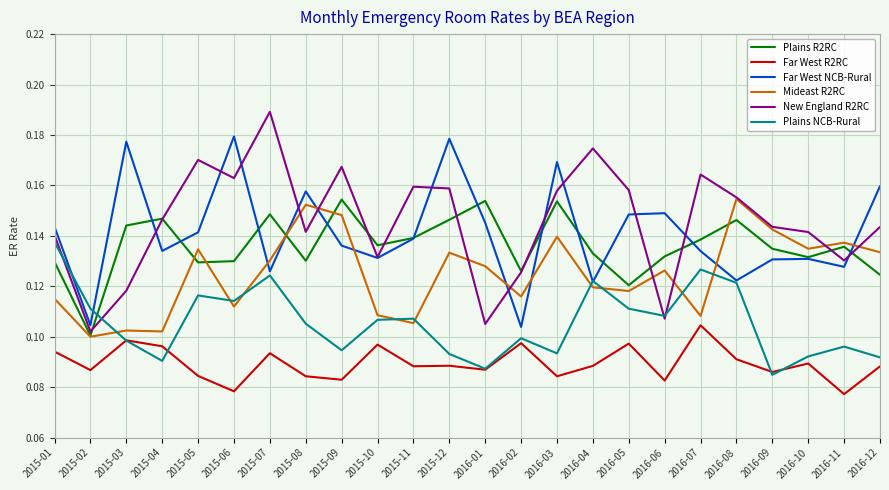

What is the total value across all series at 2016-05?

0.8